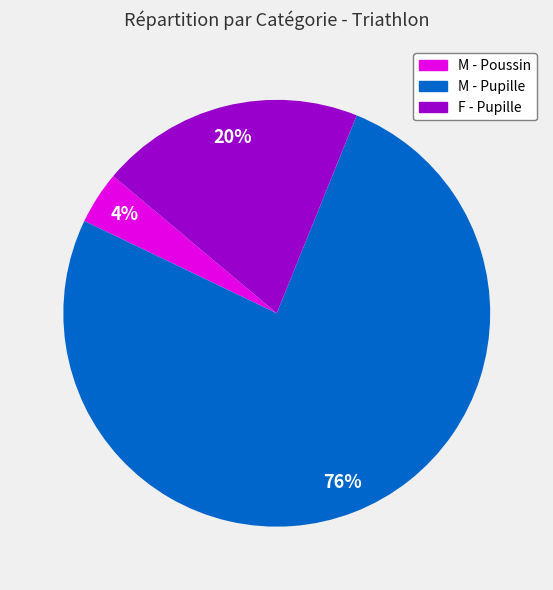

Is there a majority slice in this chart?

Yes